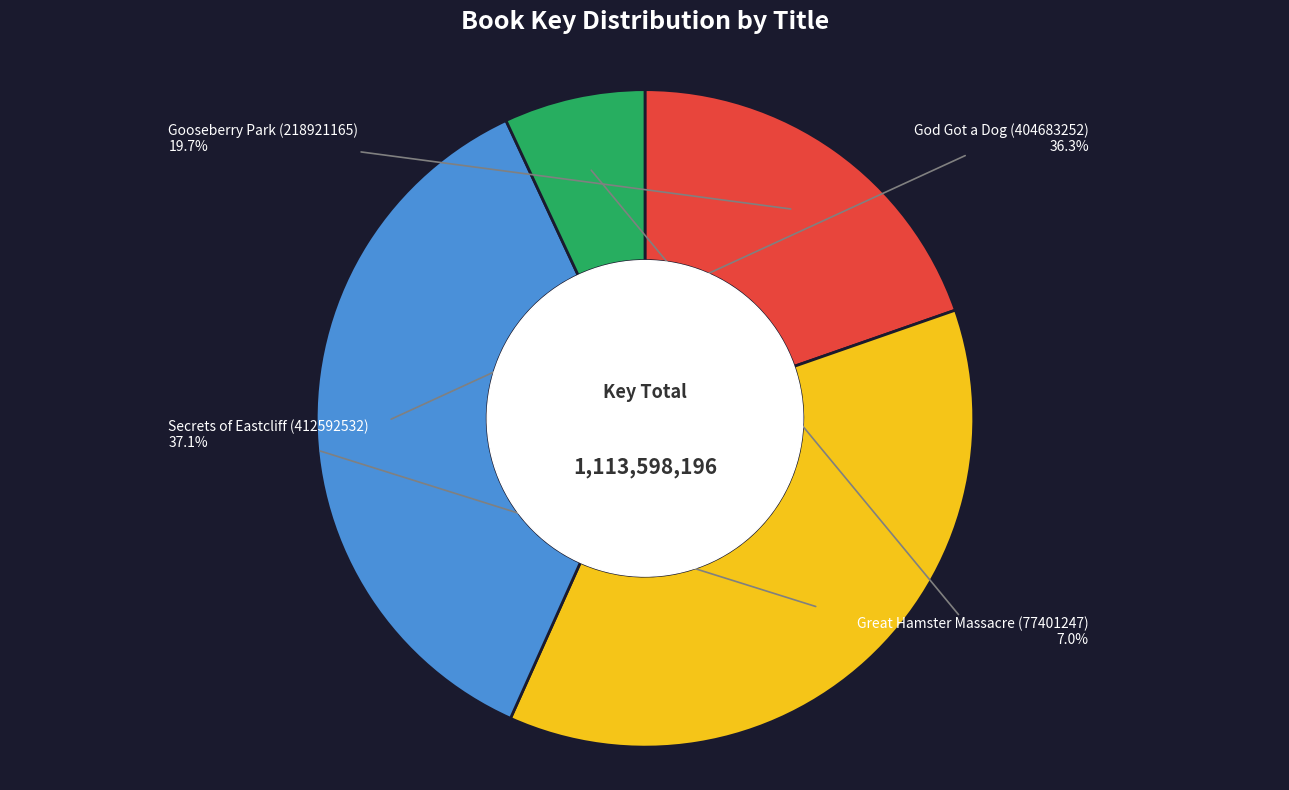

How many segments does this pie chart have?

4